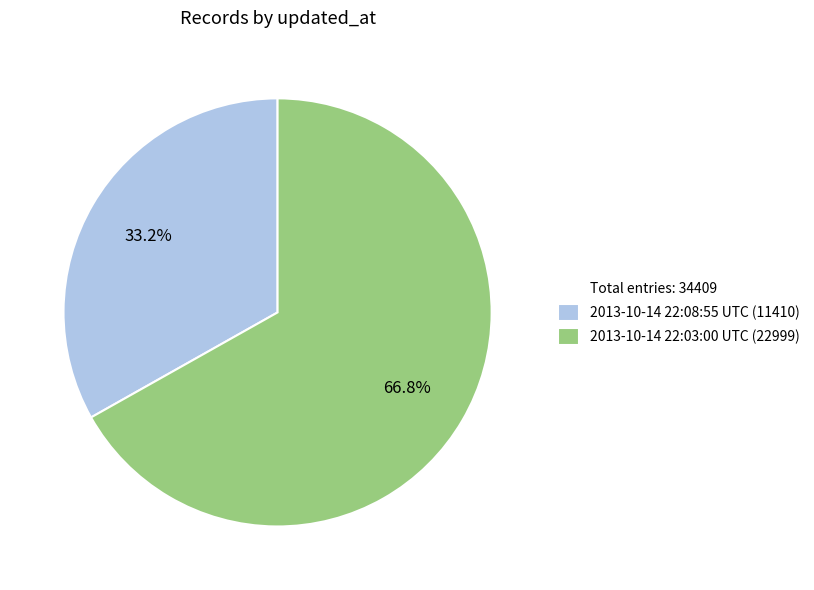

Is there any slice that represents more than half of the pie?

Yes